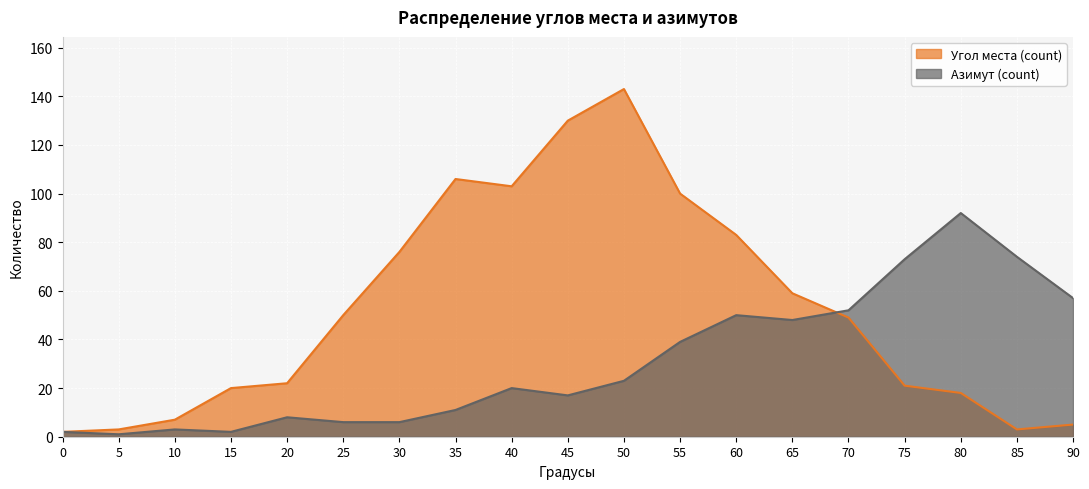

What is the value of the Азимут (count) point at the 2nd from the left?

1